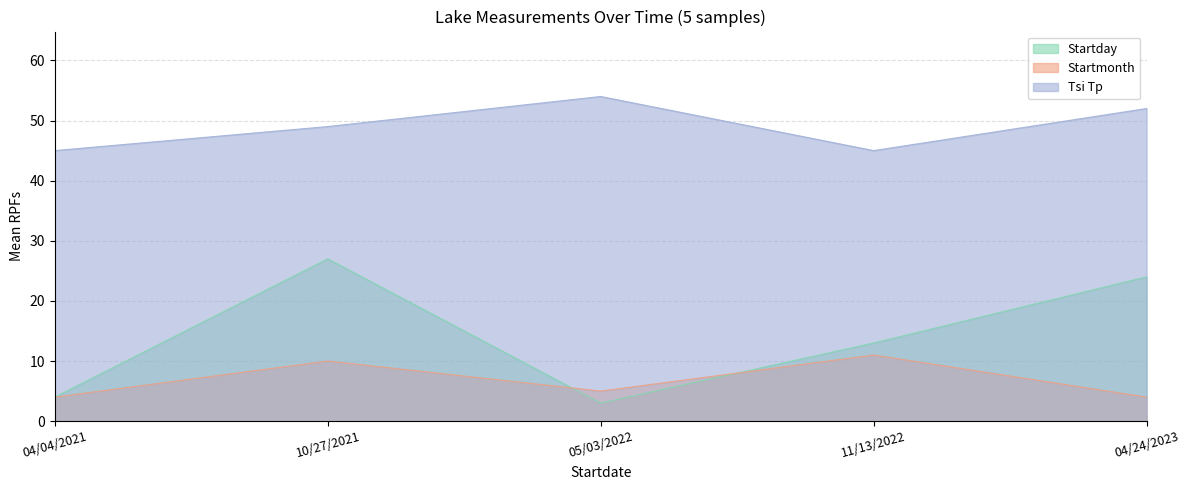

List the series in order of their peak value, highest first.

Tsi Tp, Startday, Startmonth